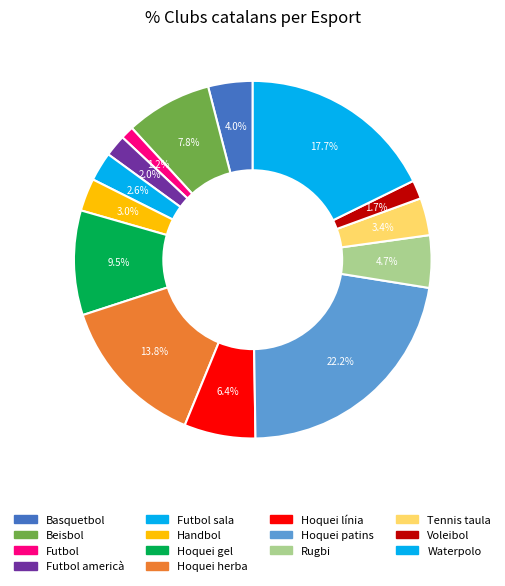

How many slices are in this pie chart?

14